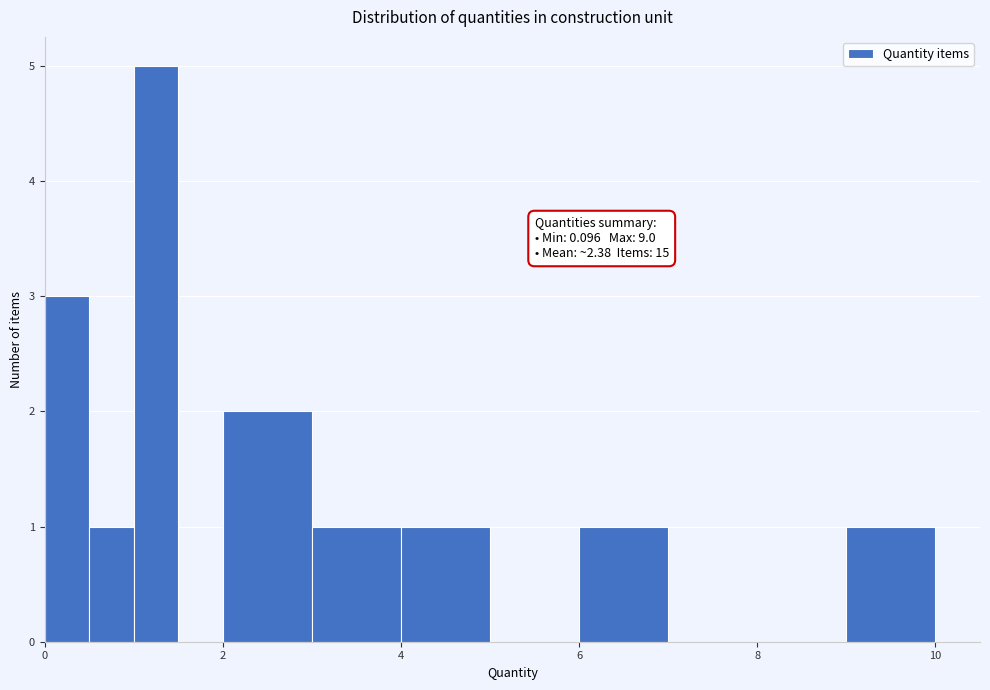

Read against the x-axis, roughly where is the centre of the tallest bar?

1.2